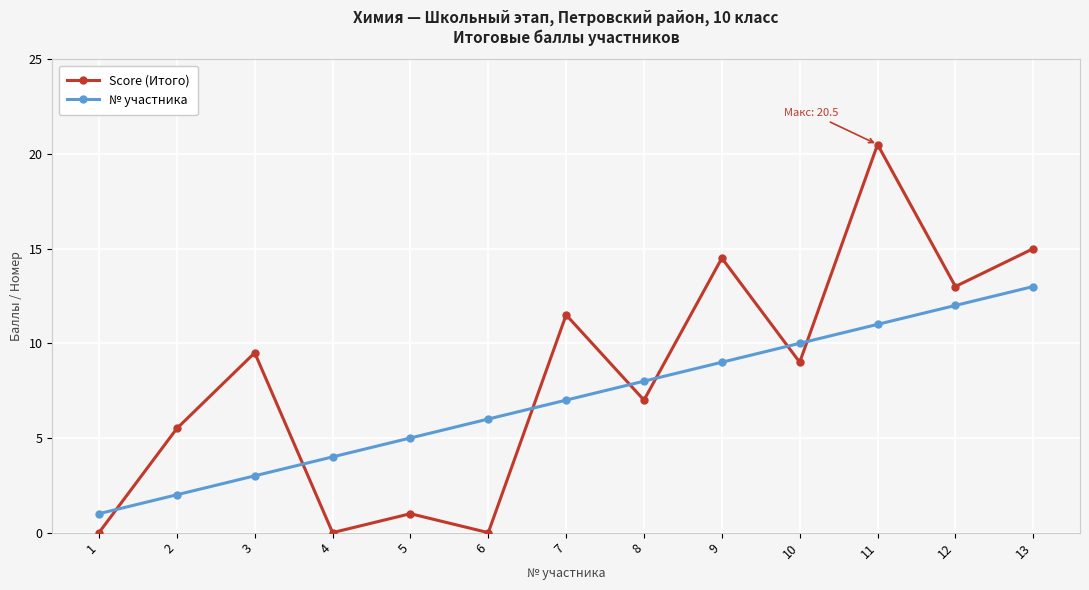

Reading left to right, transcribe all the data shown in this chart.

Score (Итого): 0.0	5.5	9.5	0.0	1.0	0.0	11.5	7.0	14.5	9.0	20.5	13.0	15.0
№ участника: 1.0	2.0	3.0	4.0	5.0	6.0	7.0	8.0	9.0	10.0	11.0	12.0	13.0